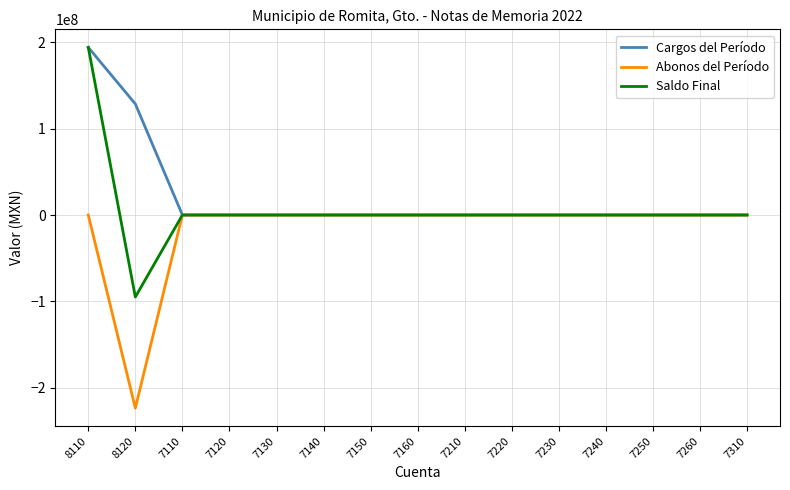

At 8120, list the series in order from smallest to largest.

Abonos del Período, Saldo Final, Cargos del Período